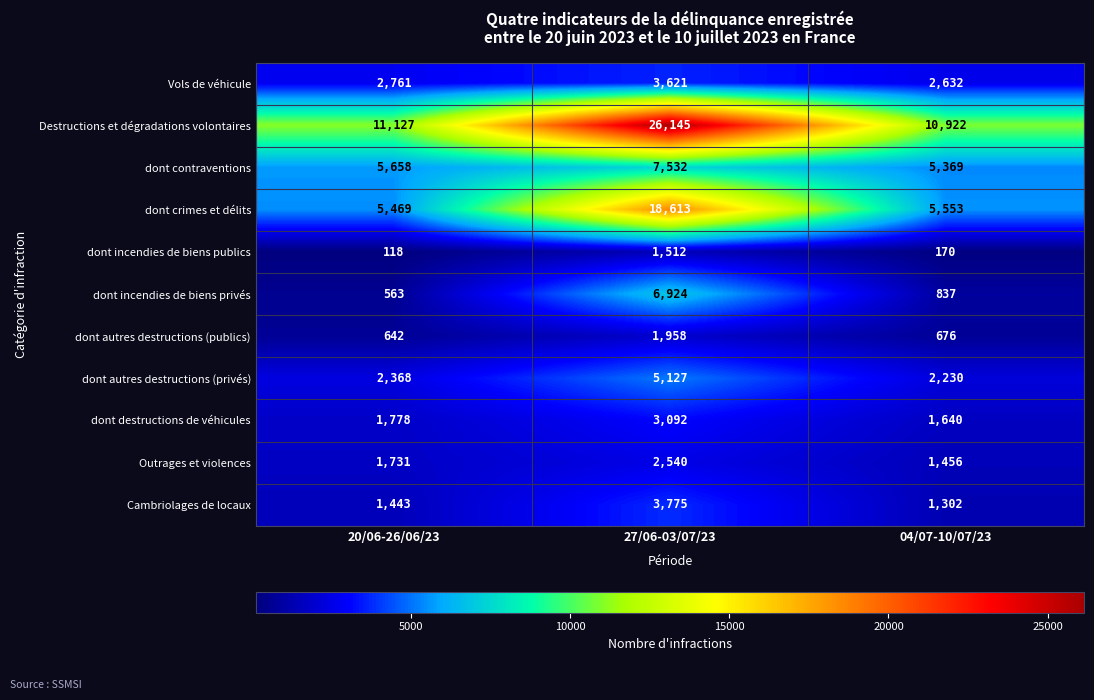

The value of Cambriolages de locaux at 20/06-26/06/23 is 1443. True or false?

True